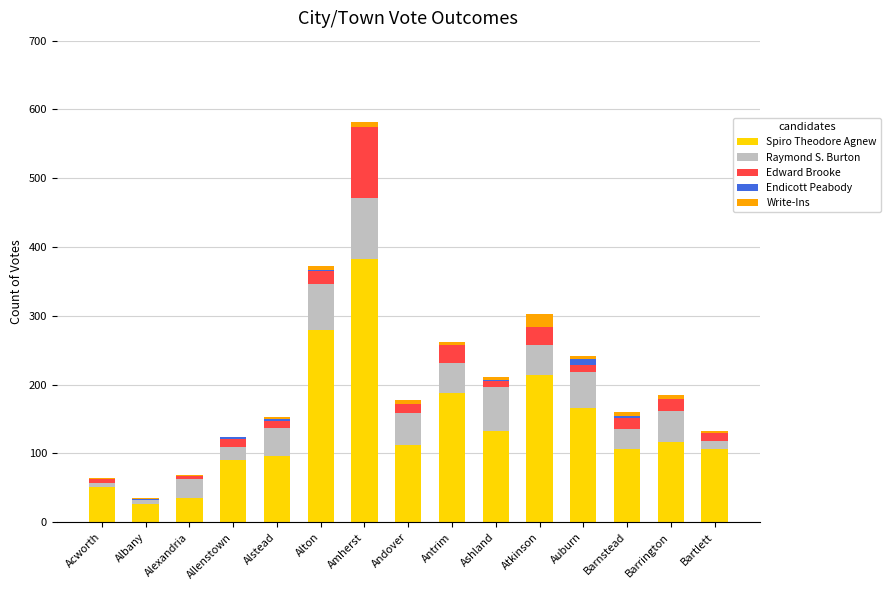

At which category is the sum across all series the highest?

Amherst